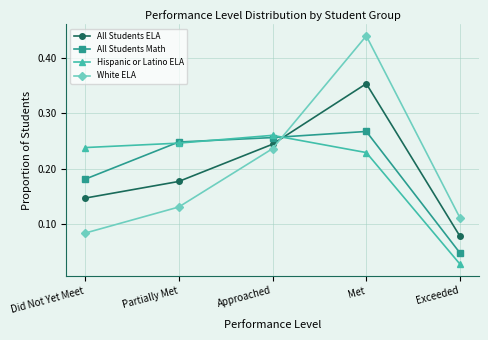

List the series in order of their peak value, highest first.

White ELA, All Students ELA, All Students Math, Hispanic or Latino ELA